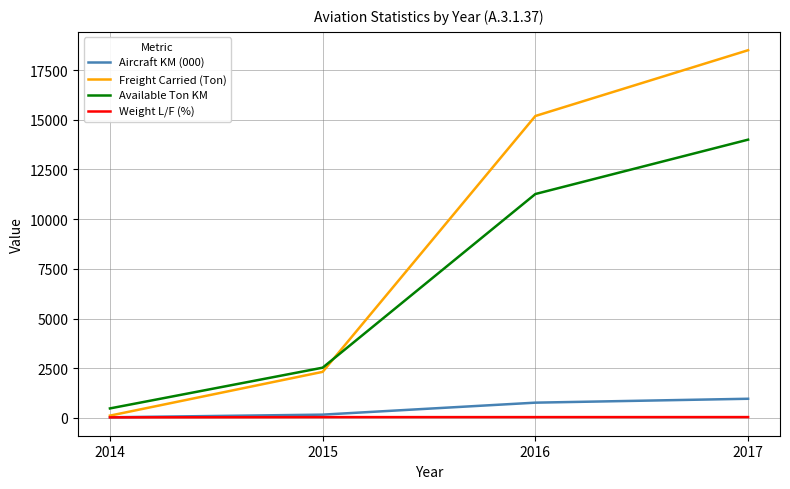

What is the difference between the highest and lowest values at 2014?

450